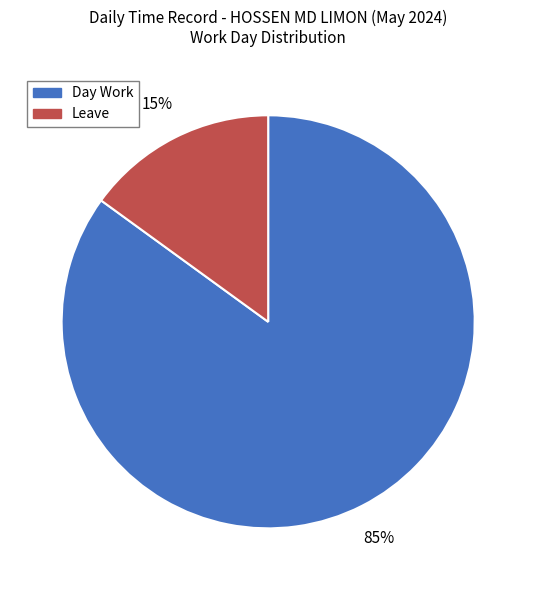

Is it true that Leave is 15% of the pie?

True